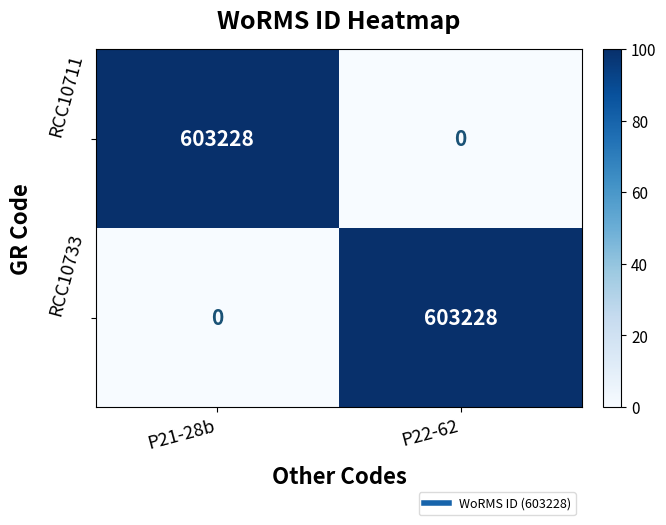

Is the value of RCC10711 at P22-62 greater than the value of RCC10733 at P22-62?

No